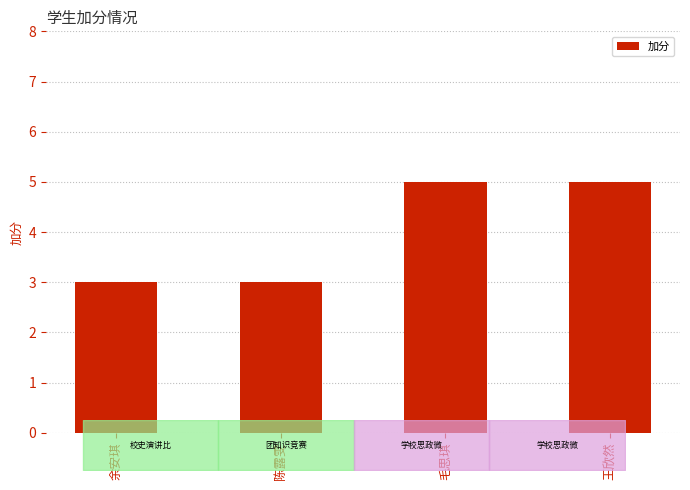

Is it true that the value at 毛思琪 is 2?

False